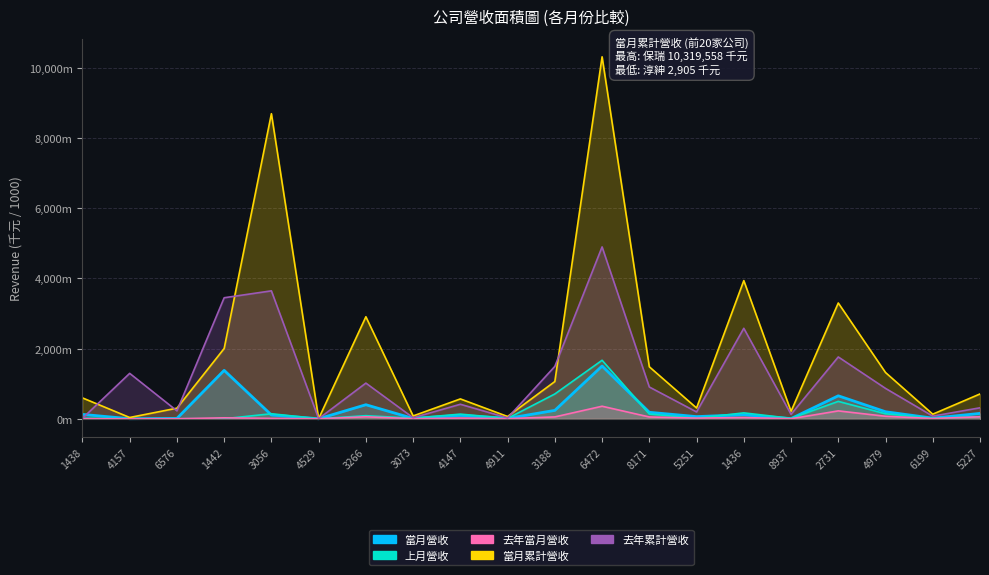

At which category is the sum across all series the highest?

6472